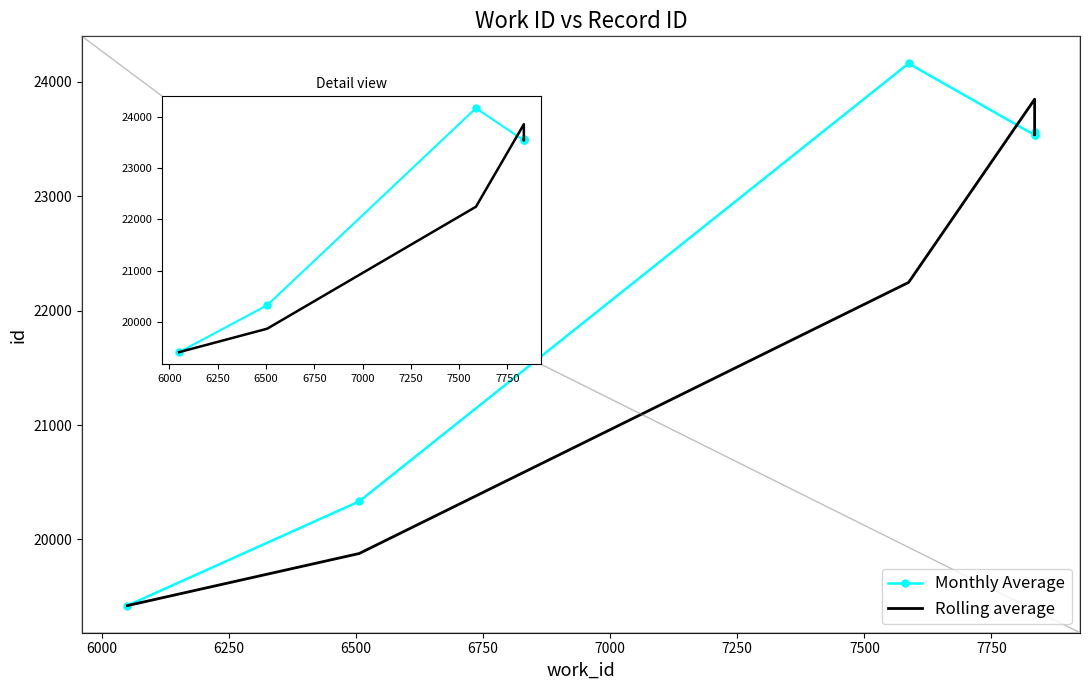

The Monthly Average series shows 33148.9 at 6750. True or false?

False